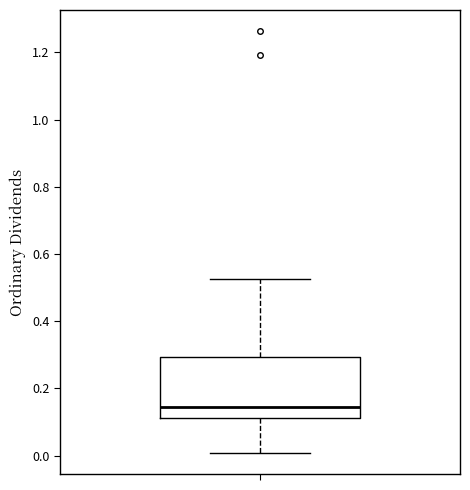

Where is the upper edge of the box on the y-axis? The values are not printed on the chart, so give them approximately, as read against the axis.

0.30